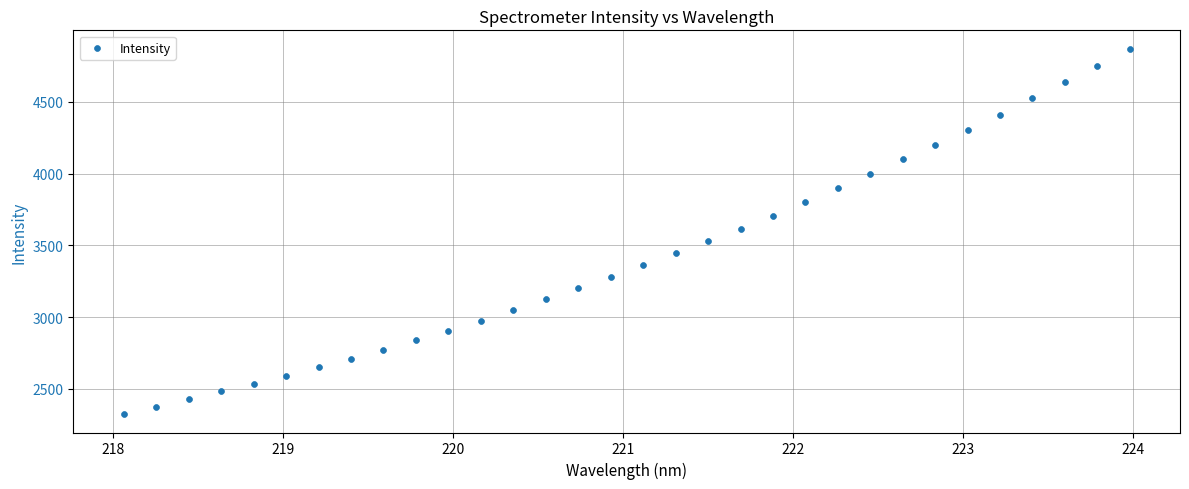

What is the range of Y values (max minus min)?

2548.4